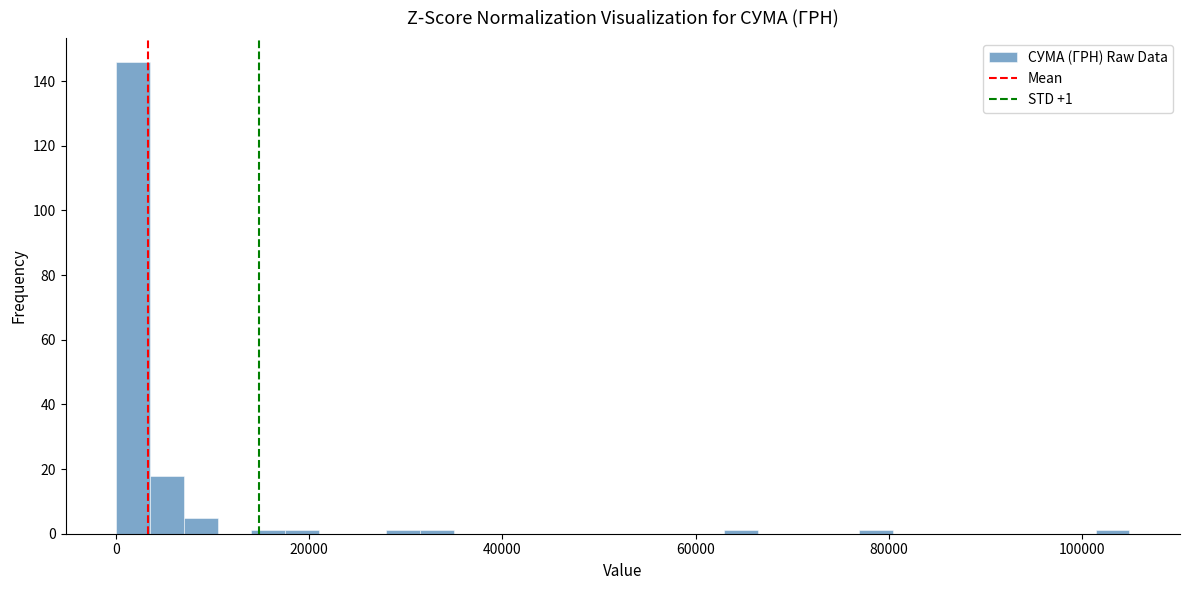

Around what value on the x-axis is the tallest bar? Give the approximate position of its centre, as read against the axis.

2000